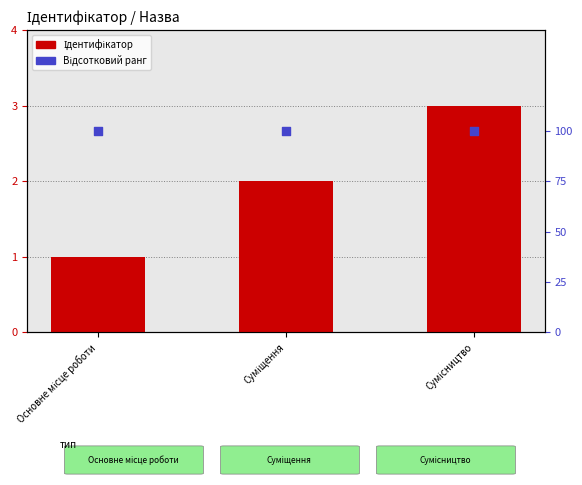

Which series has the largest total across all categories?

Відсотковий ранг